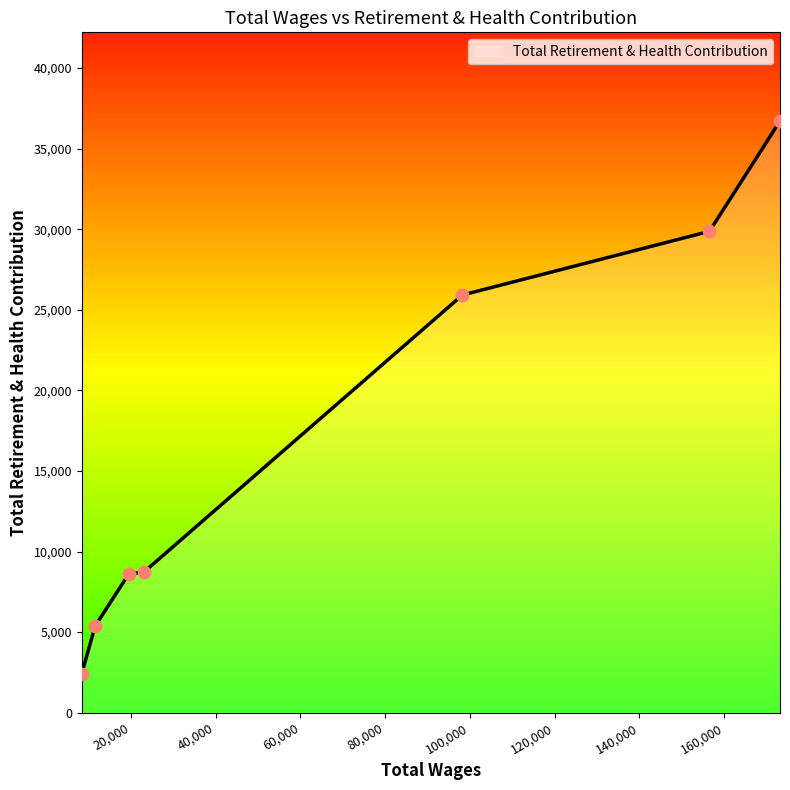

What is the smallest value displayed?

2431